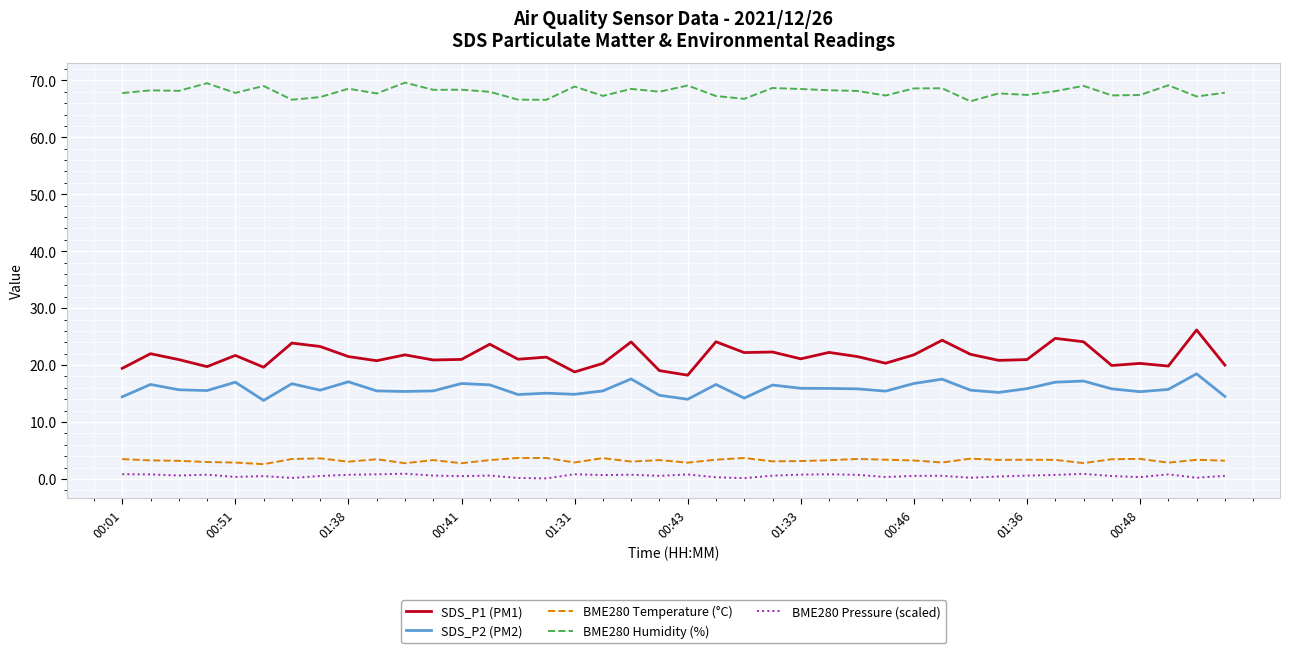

What is the greatest value displayed?

69.6